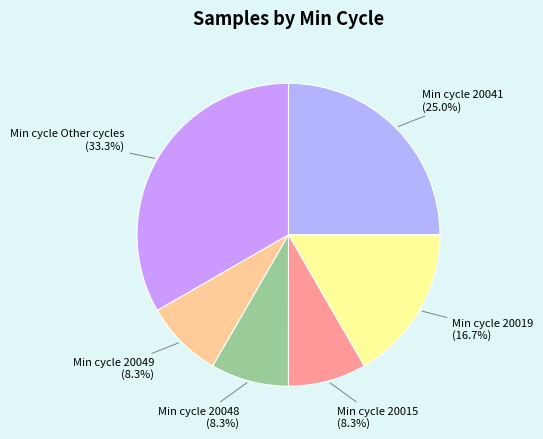

Combined, what portion of the pie is Min cycle 20041 (25.0%) and Min cycle 20019 (16.7%)?

41.7%